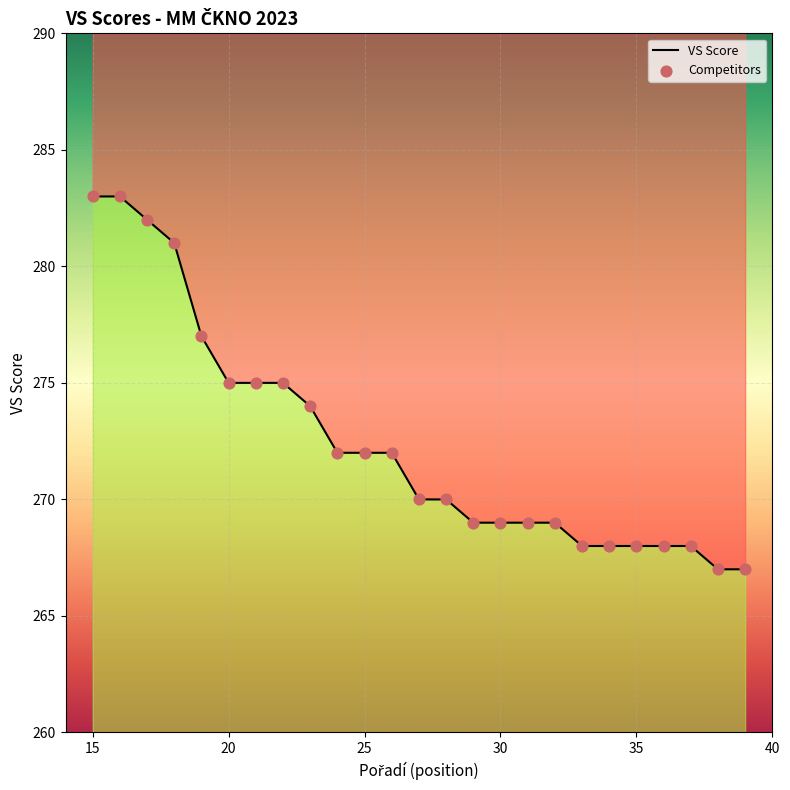

What is the change in value from 22 to 24?

-3